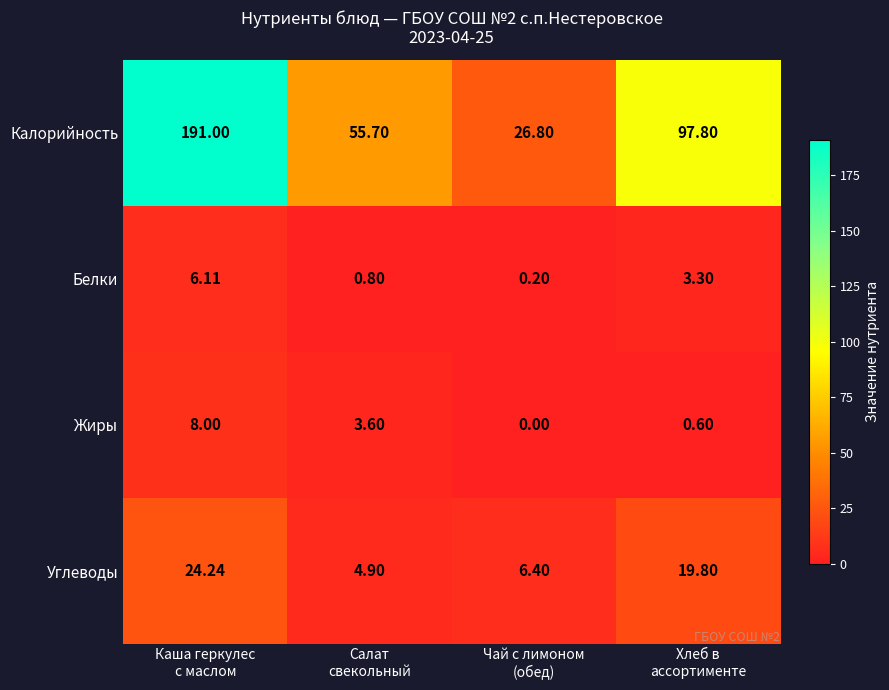

Rank the series by their maximum value, from highest to lowest.

Калорийность, Углеводы, Жиры, Белки